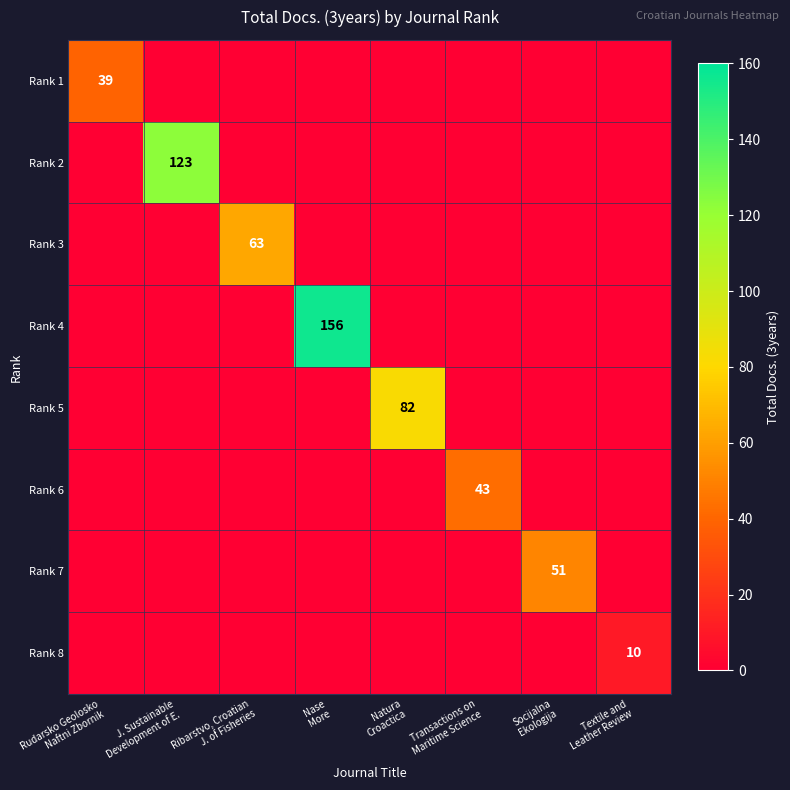

List the labels in order of Rank 8 value, largest first.

Textile and Leather Review, Rudarsko Geolosko Naftni Zbornik, J. Sustainable Development of E., Ribarstvo, Croatian J. of Fisheries, Nase More, Natura Croactica, Transactions on Maritime Science, Socijalna Ekologija